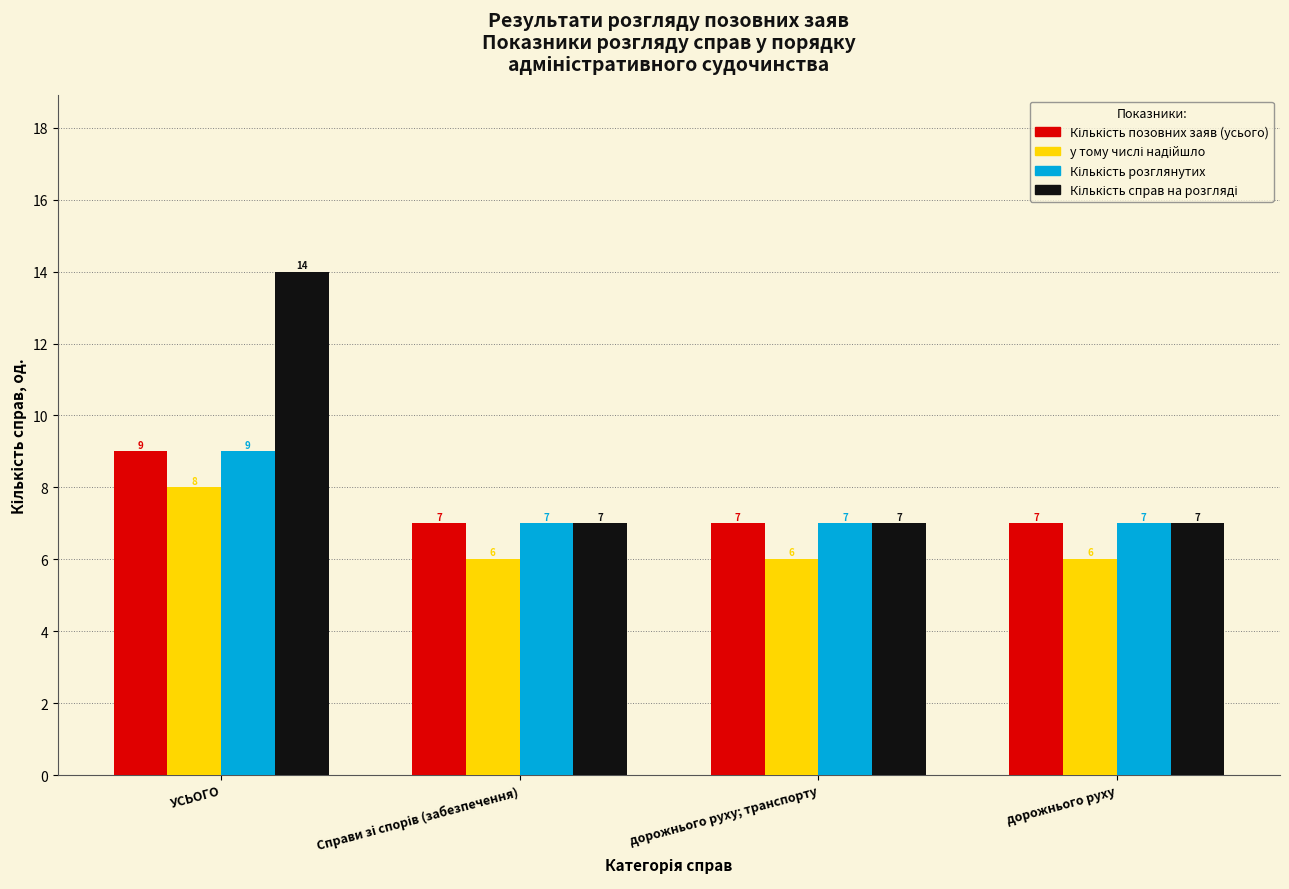

What is the total value across all series at УСЬОГО?

40